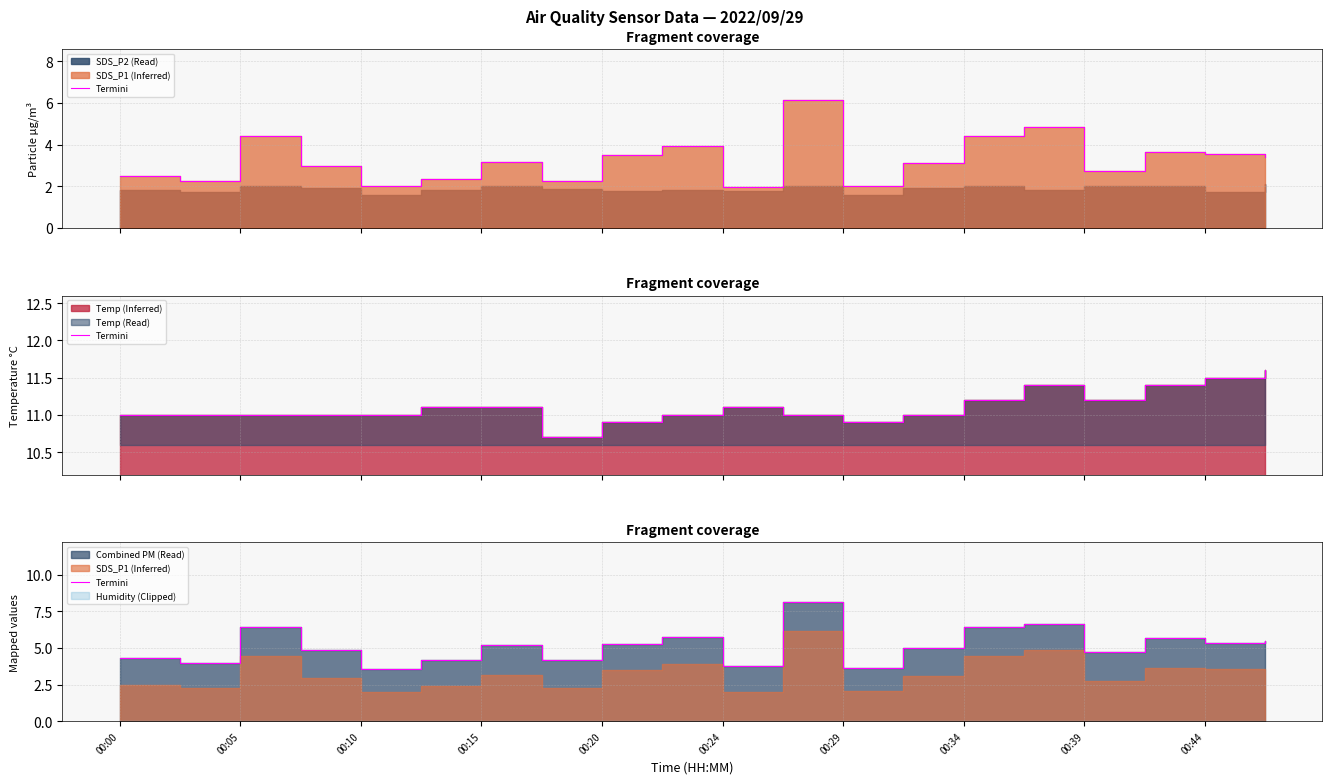

How many points are higher than both their immediate neighbors (excluding endpoints)?

6